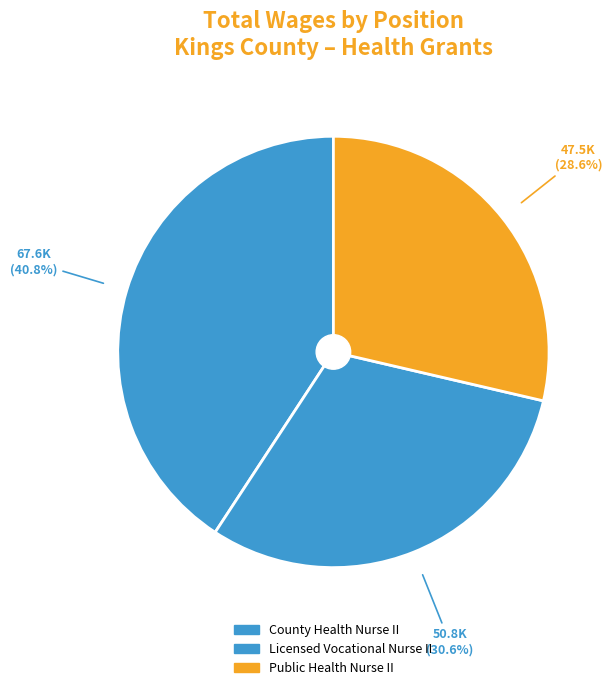

To the nearest percent, what is the combined percentage of Licensed Vocational Nurse II and Public Health Nurse II?

59%